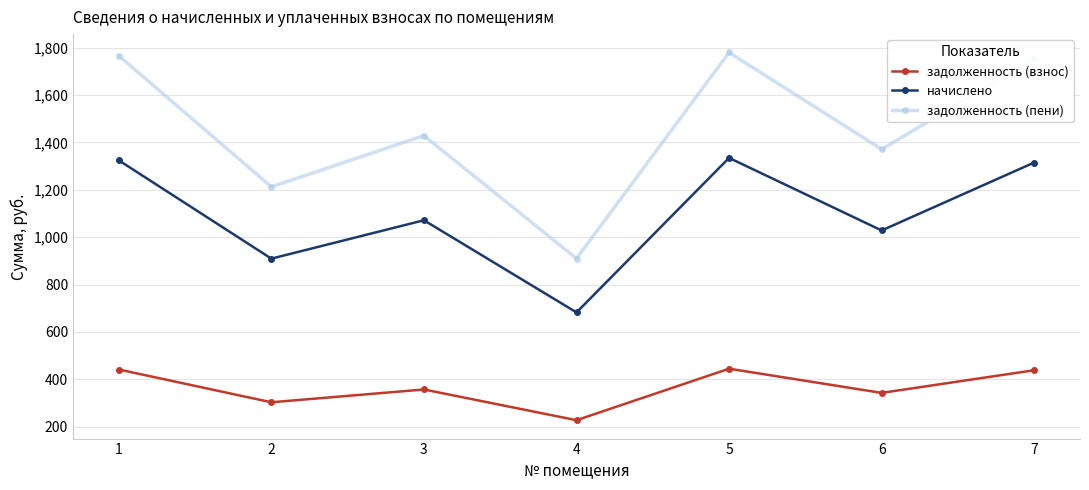

How many lines are shown in the chart?

3